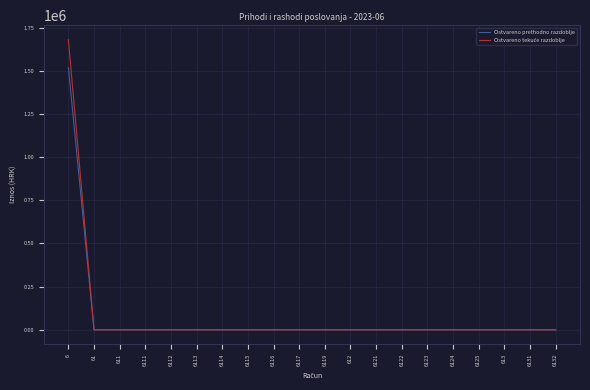

What is the maximum value shown in the chart?

1679961.2